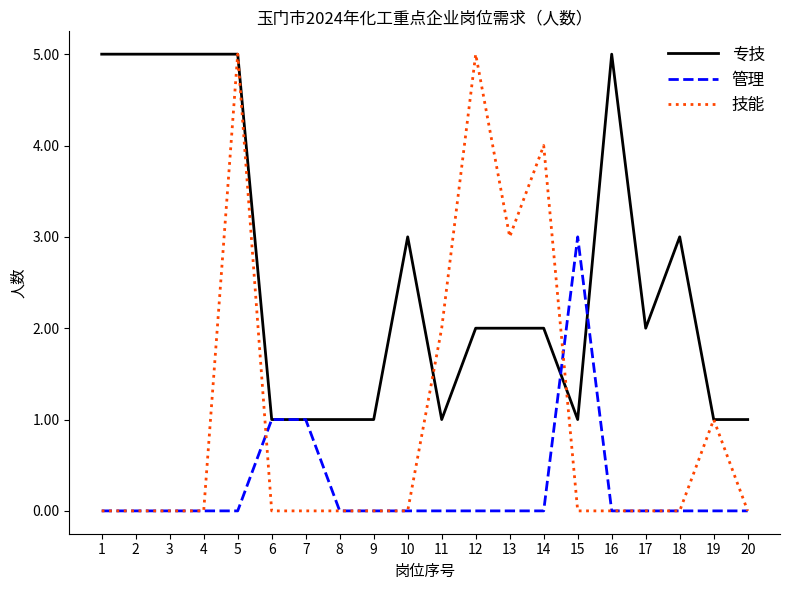

What is the maximum value shown in the chart?

5